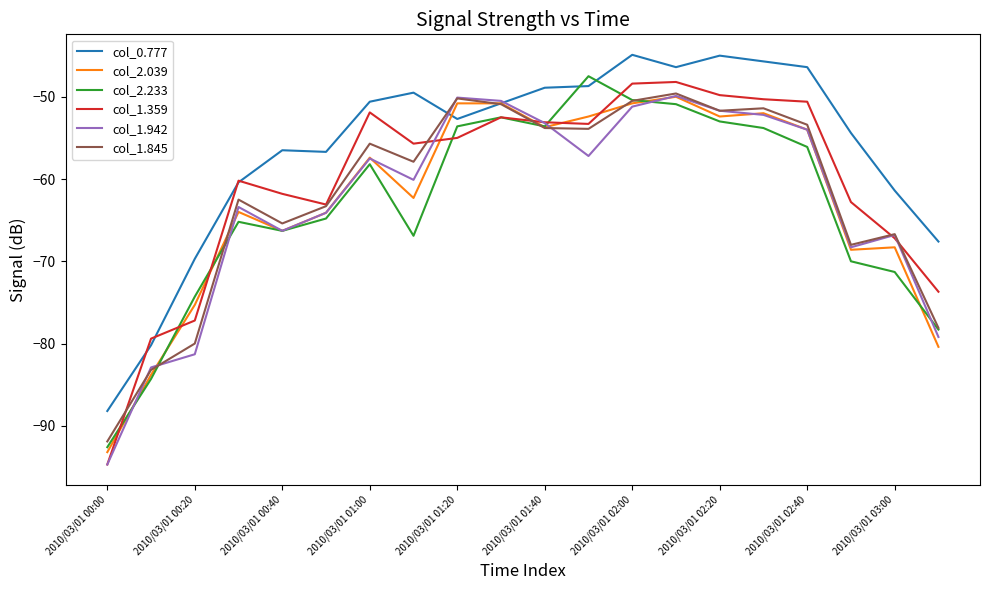

What is the highest value of the col_1.359 series?

-48.2